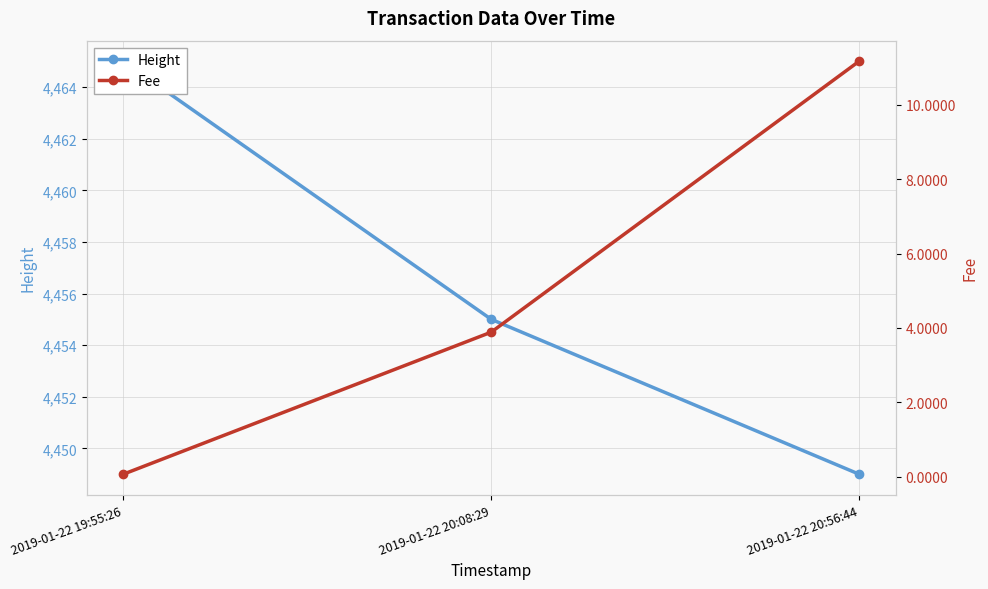

True or false: Height has a value of 6792.4 at 2019-01-22 20:08:29.

False